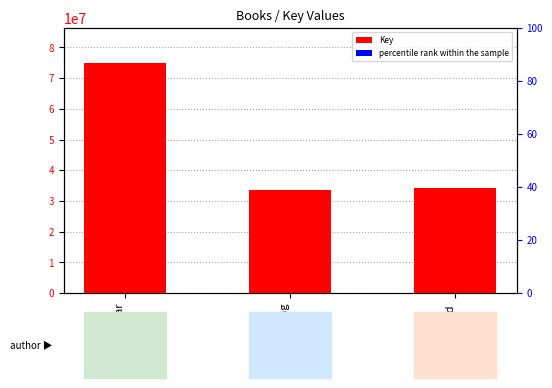

What is the label of the 3rd bar from the left?

Unwind